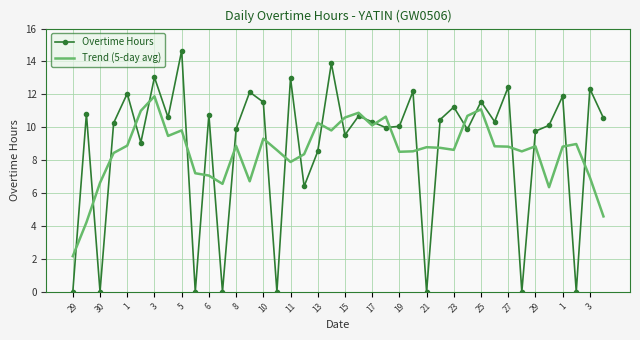

List the series in order of their peak value, highest first.

Overtime Hours, Trend (5-day avg)